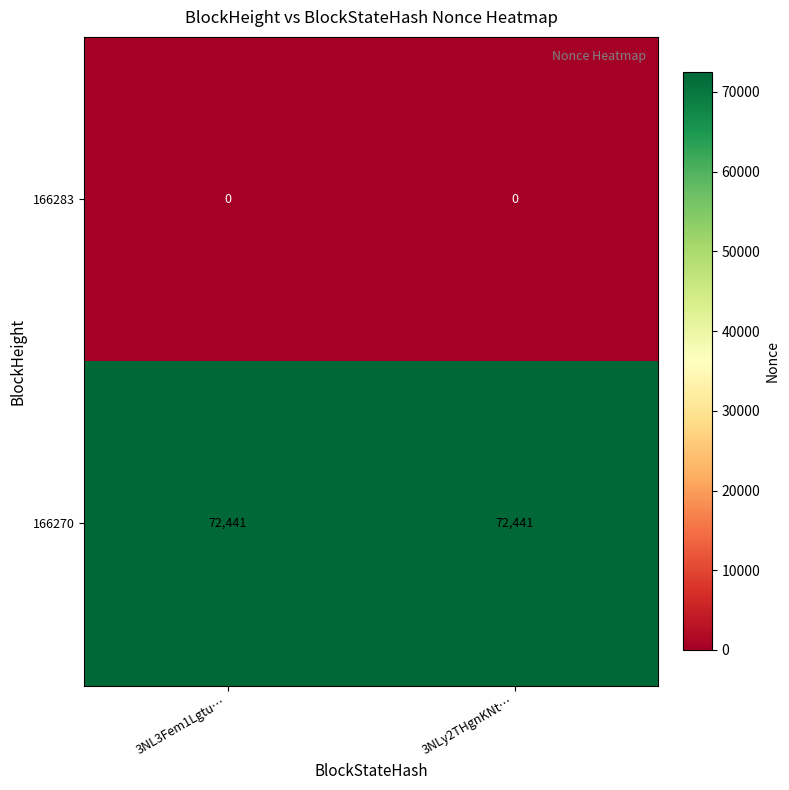

The value of 166270 at 3NLy2THgnKNt… is 72441. True or false?

True